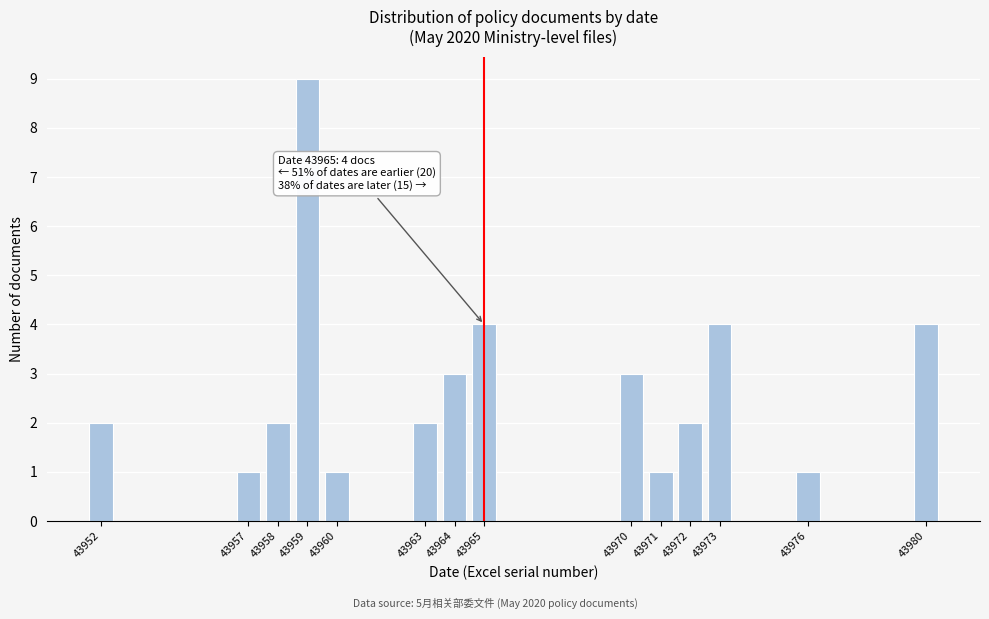

Reading left to right, transcribe all the data shown in this chart.

43952=2	43957=1	43958=2	43959=9	43960=1	43963=2	43964=3	43965=4	43970=3	43971=1	43972=2	43973=4	43976=1	43980=4